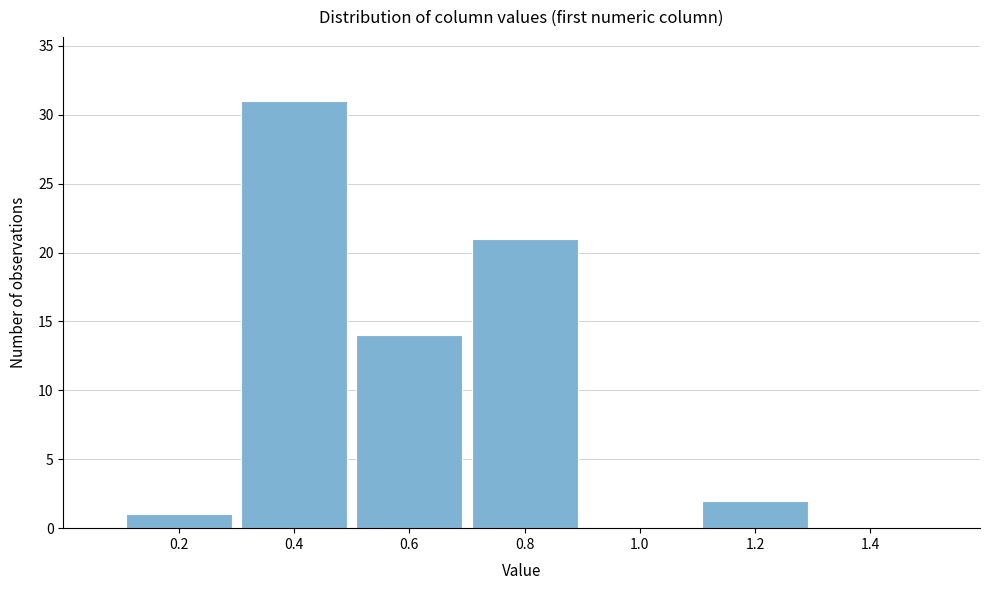

Reading left to right, transcribe all the data shown in this chart.

0.2=1	0.4=31	0.6=14	0.8=21	1.0=0	1.2=2	1.4=0